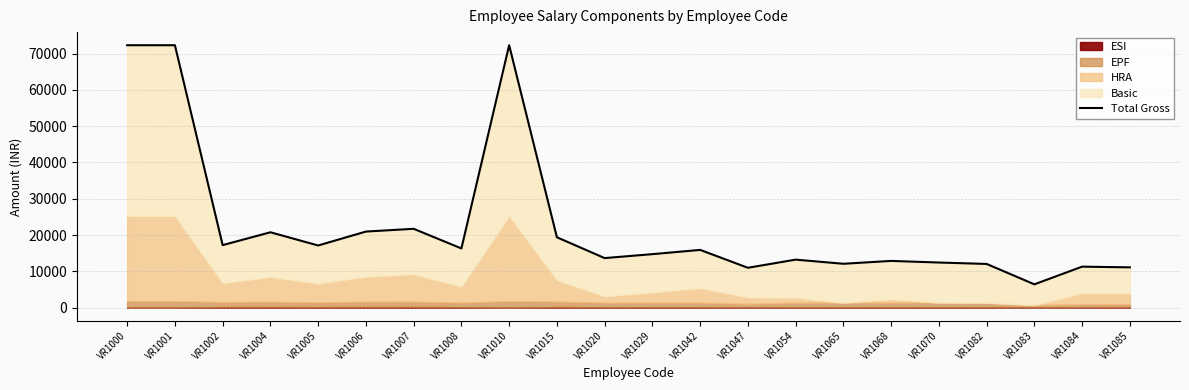

What is the difference between the second highest and second lowest values?

61332